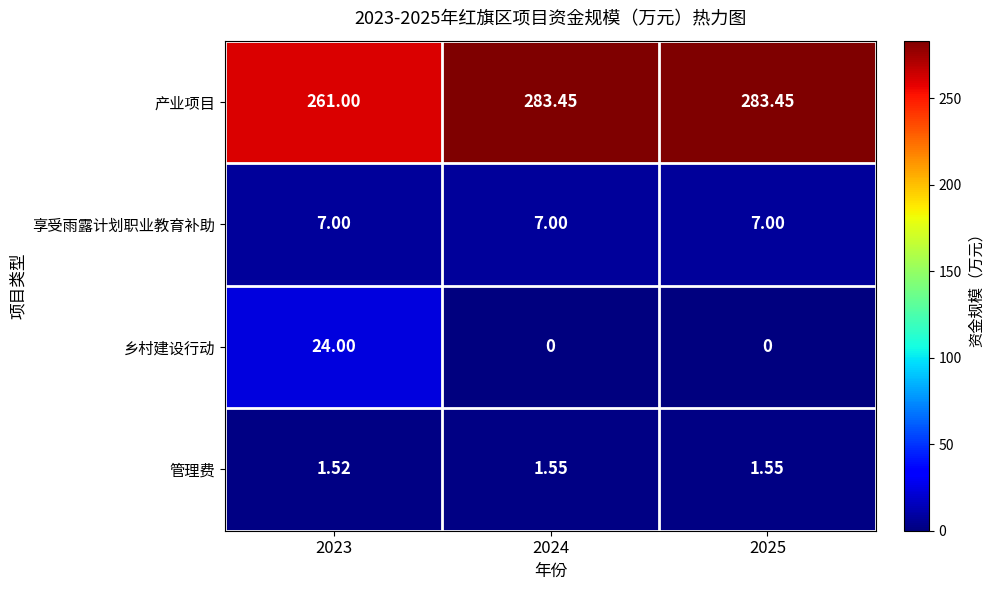

Between 2023 and 2024, which series saw the biggest shift?

乡村建设行动